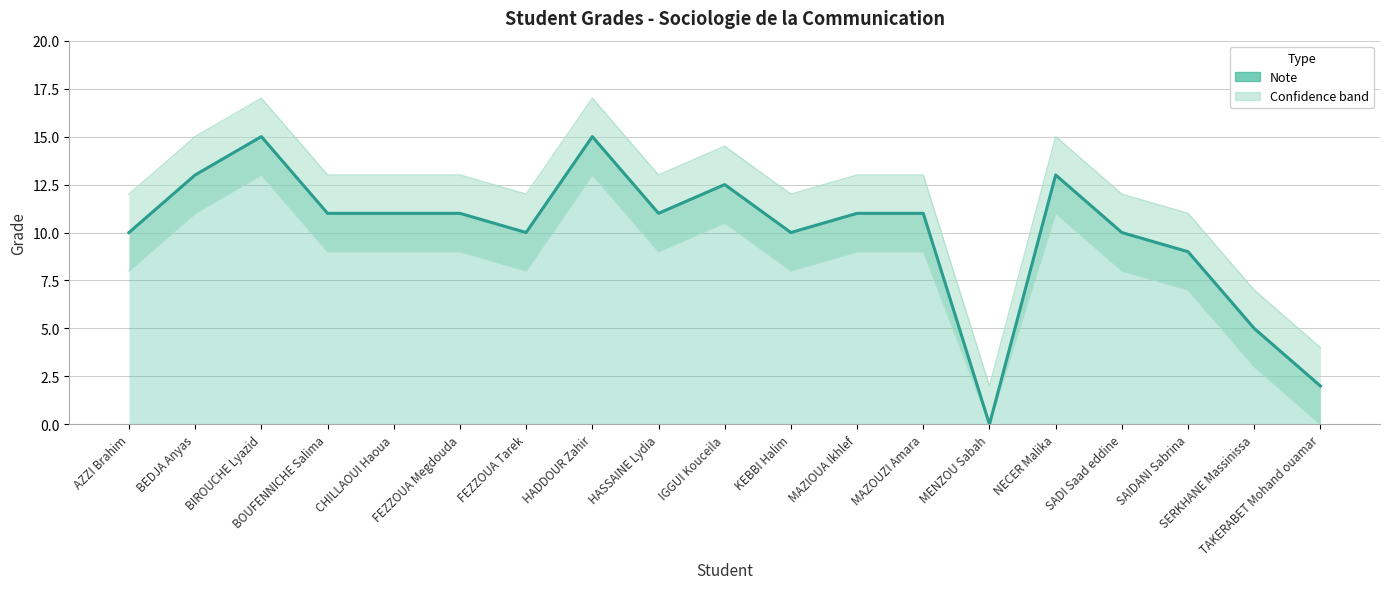

Which category has the lowest value in the Upper bound series?

MENZOU Sabah